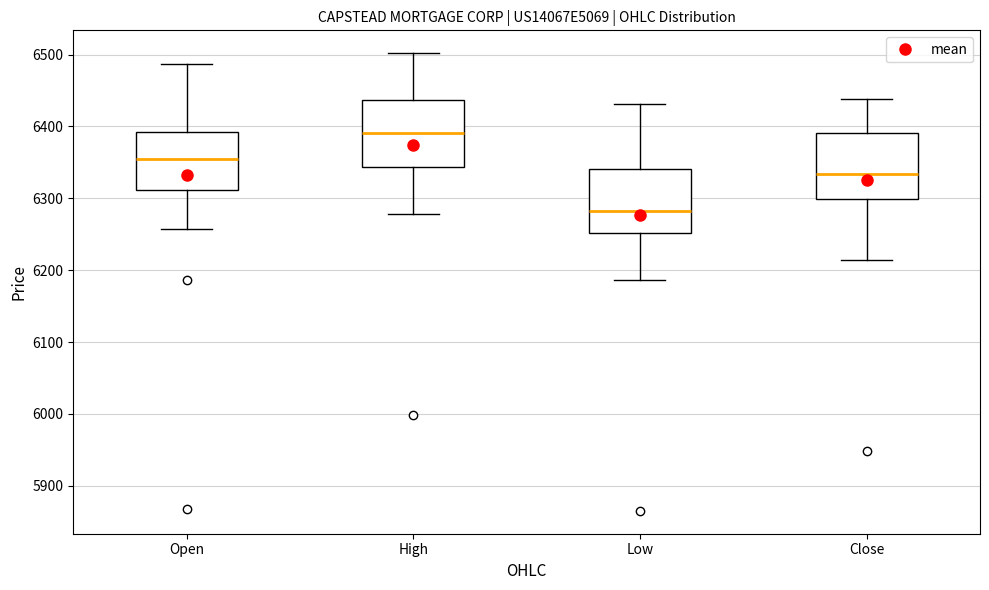

Which box's median line is the highest?

High